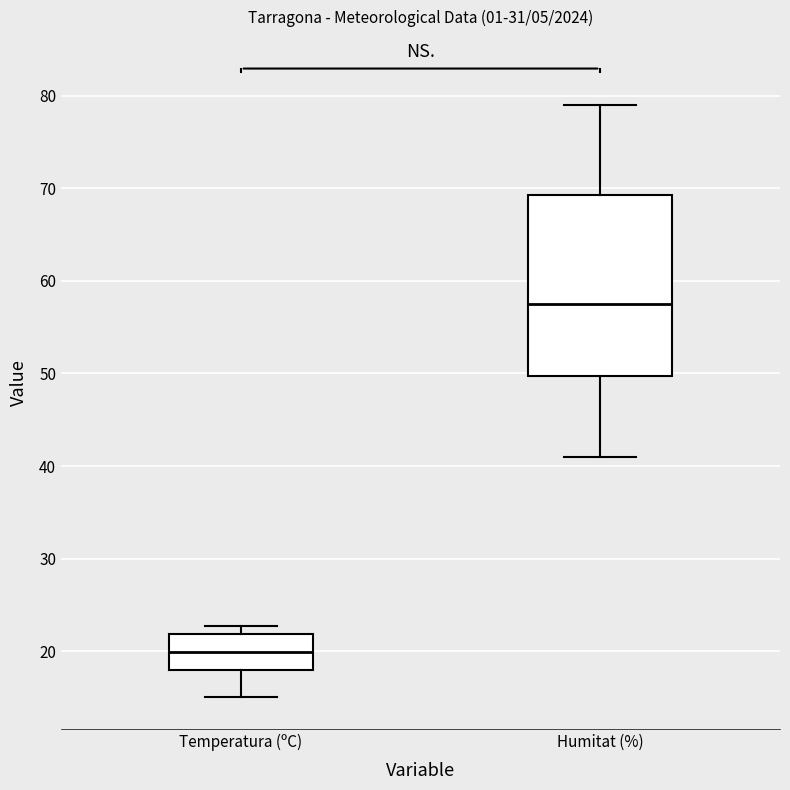

Which box has the lowest median line?

Temperatura (ºC)